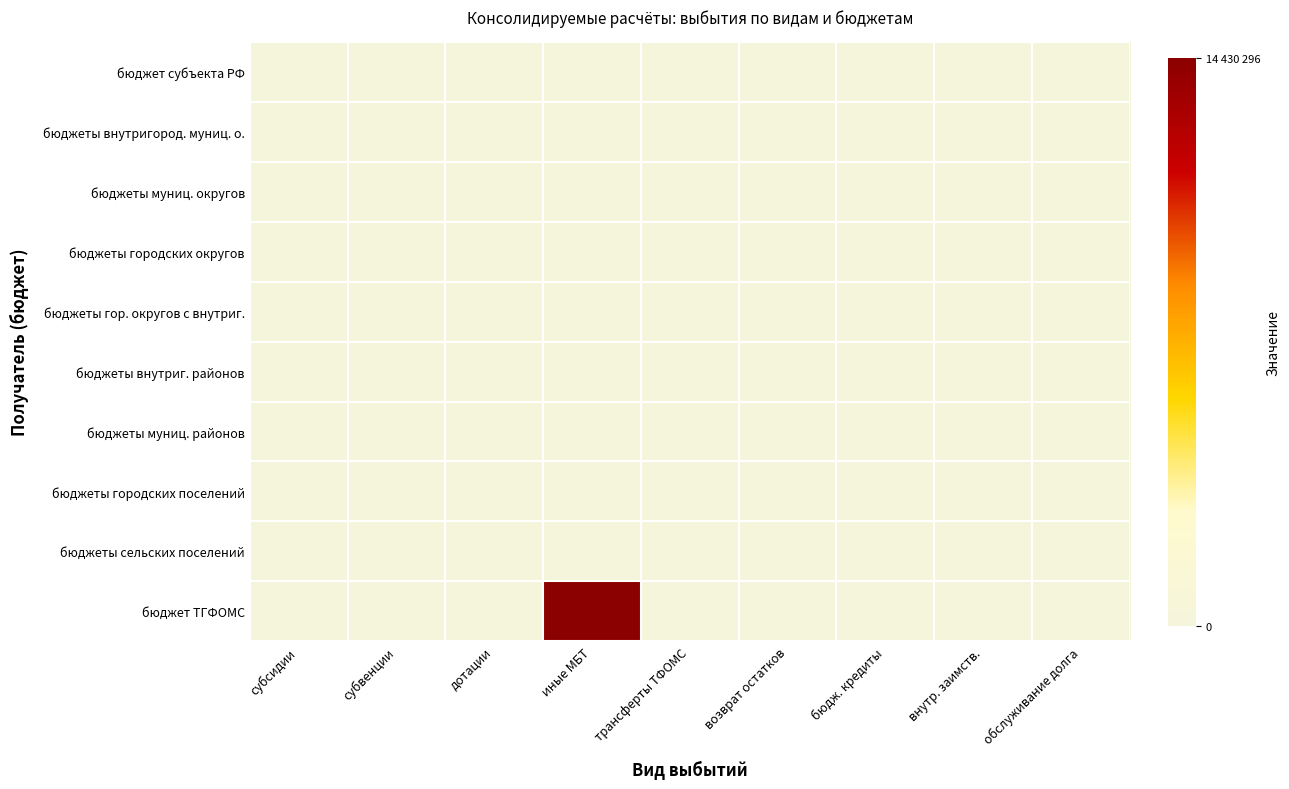

At which category does the chart reach its minimum across all series?

субсидии